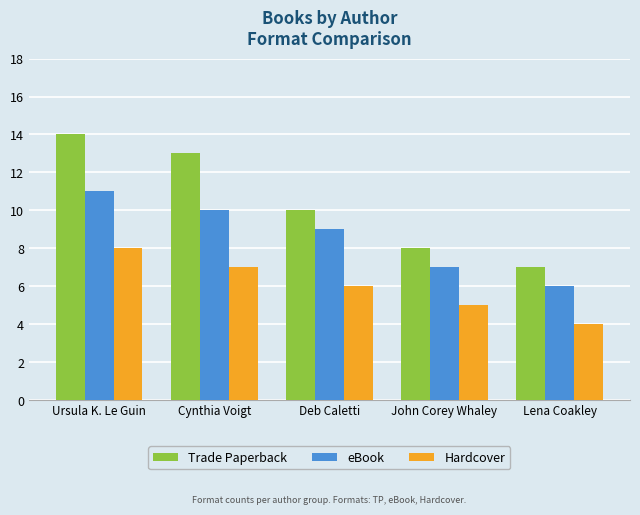

Which category has the lowest value across all series?

Lena Coakley